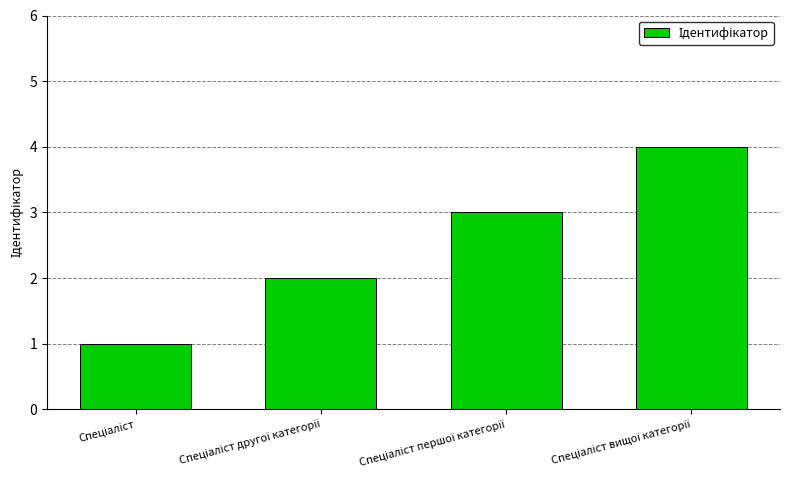

What is the difference between the maximum and minimum values?

3